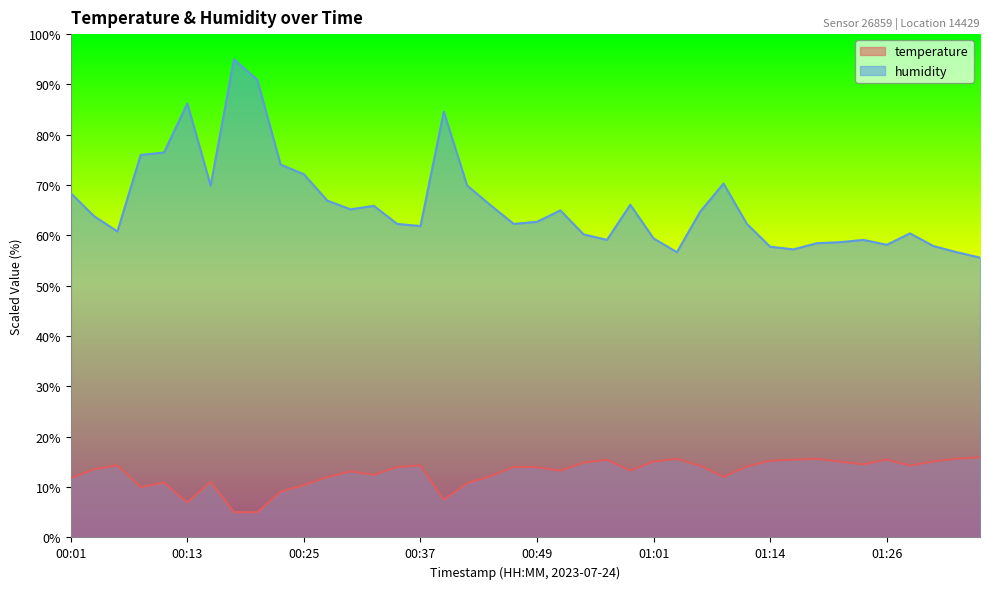

The value of humidity at 01:24 is 59.1. True or false?

True